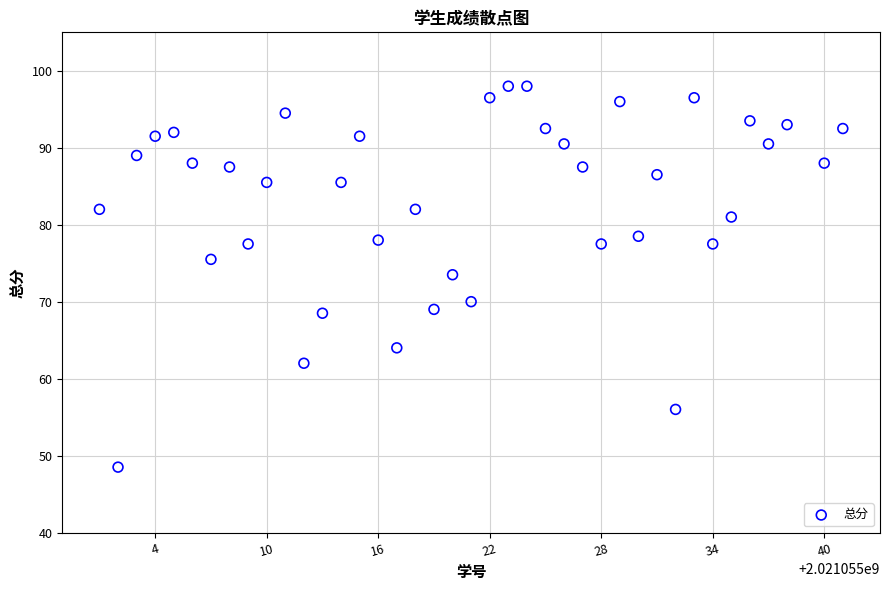

What is the range of X values (max minus min)?

40.0